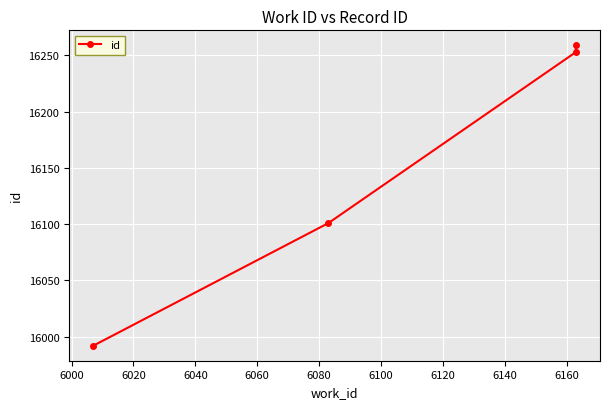

What is the greatest value displayed?

16259